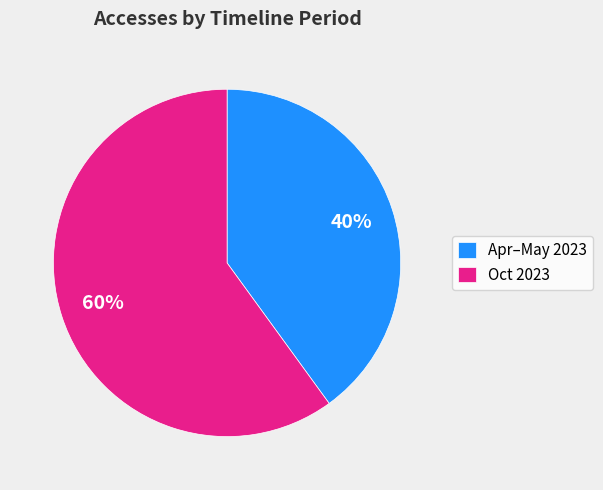

The Oct 2023 slice represents 73% of the pie. True or false?

False